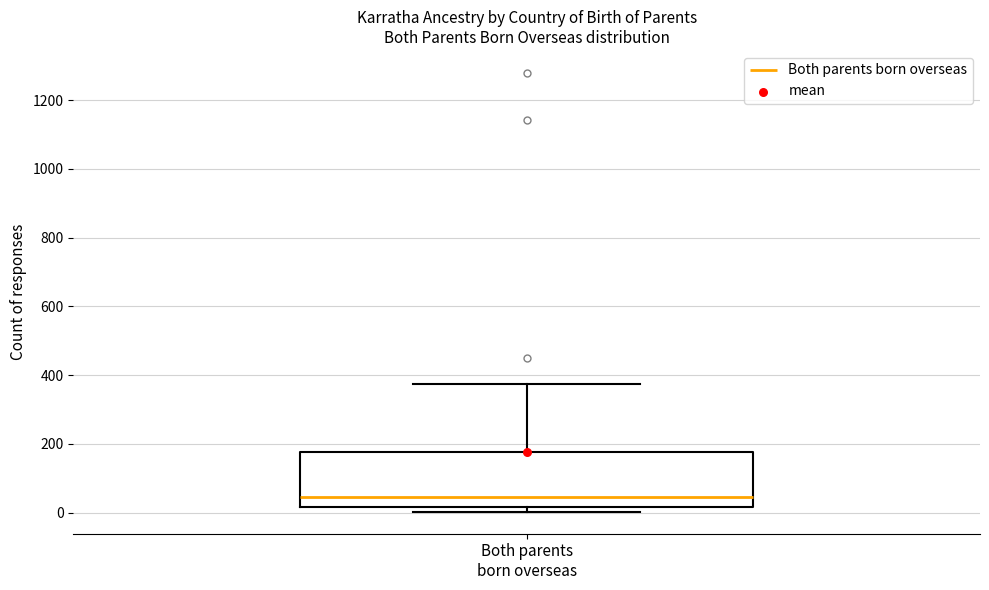

Read this box plot against the y-axis: the position of the median line, the range covered by the box, and the ends of both whiskers. The values are not printed on the chart, so give them approximately, as read against the axis.

median 40, box 20 to 180, whiskers 0 to 380